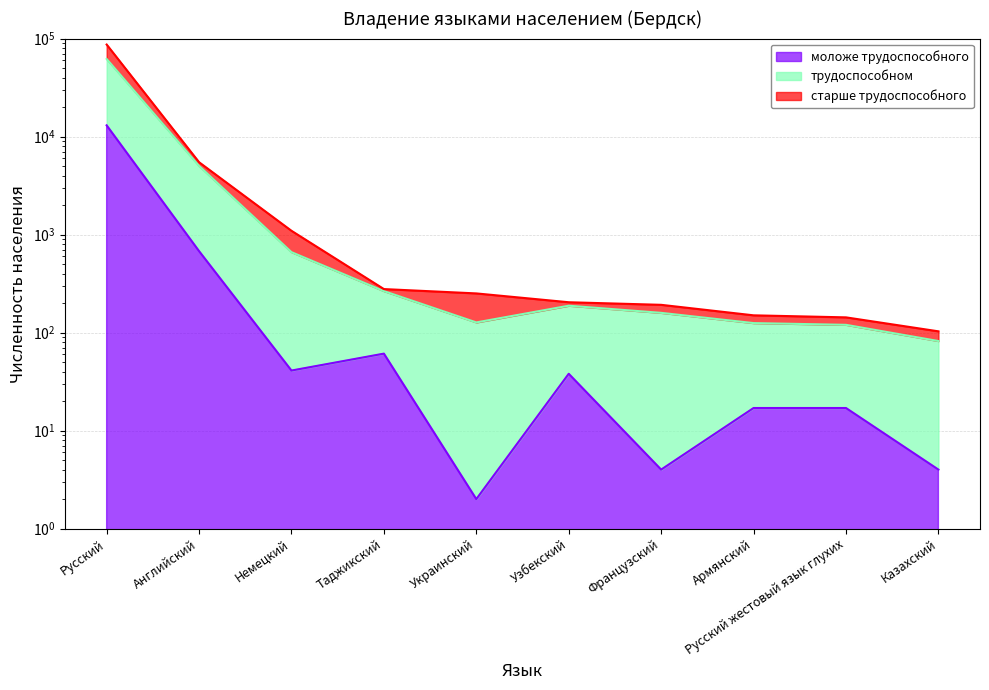

What is the total value across all series at Русский жестовый язык глухих?

280